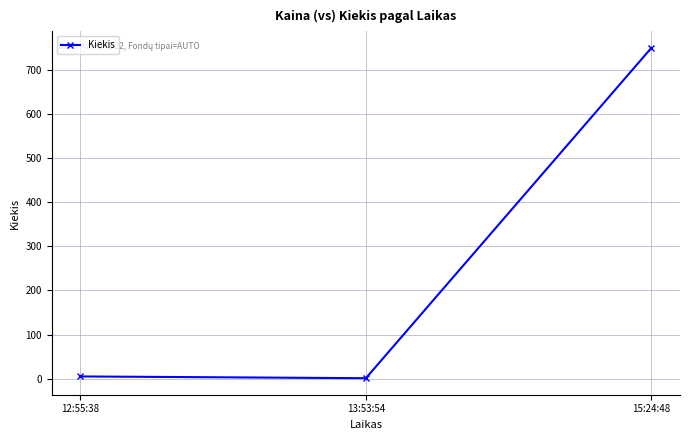

What is the smallest value displayed?

1